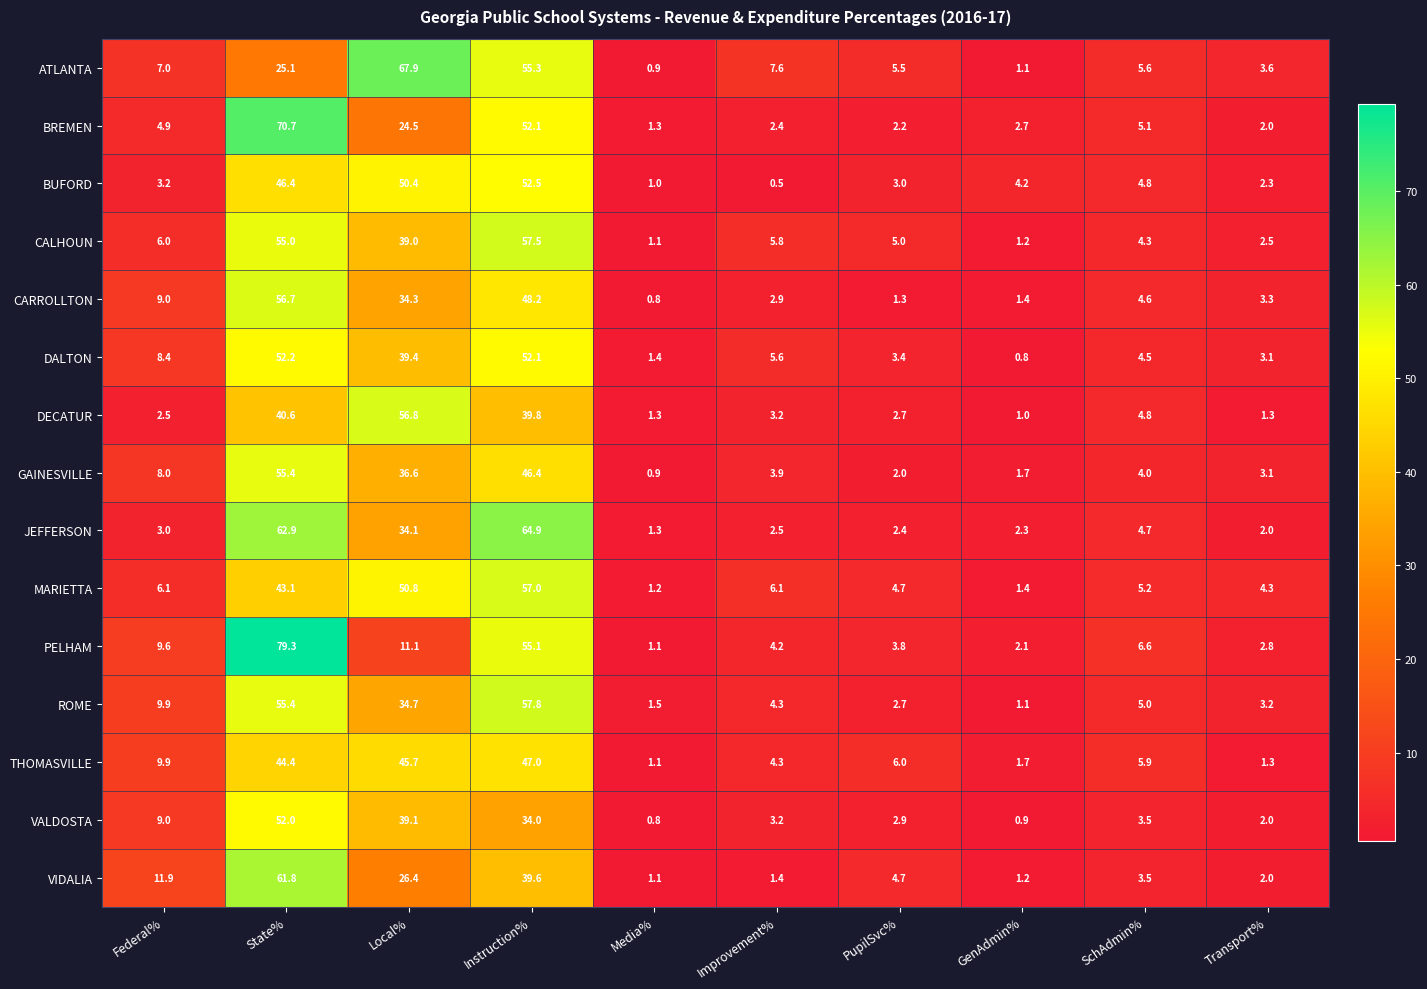

Is it true that CALHOUN equals 1.1 at Media%?

True